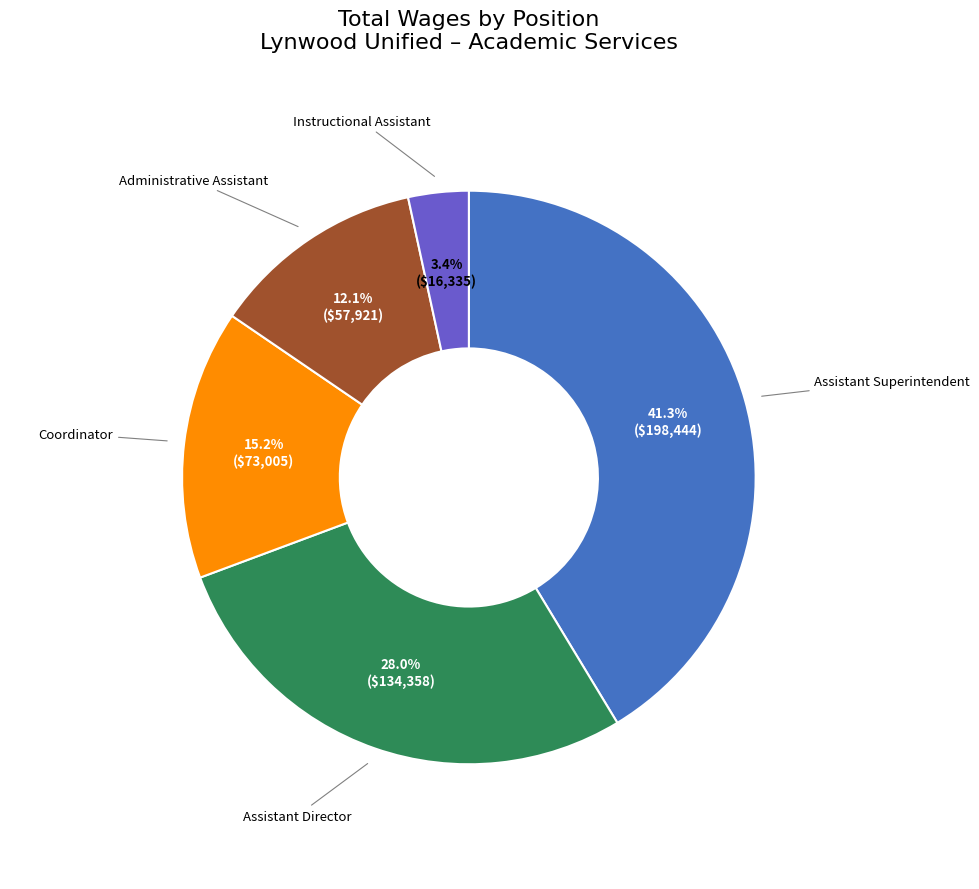

Does any single category account for the majority?

No